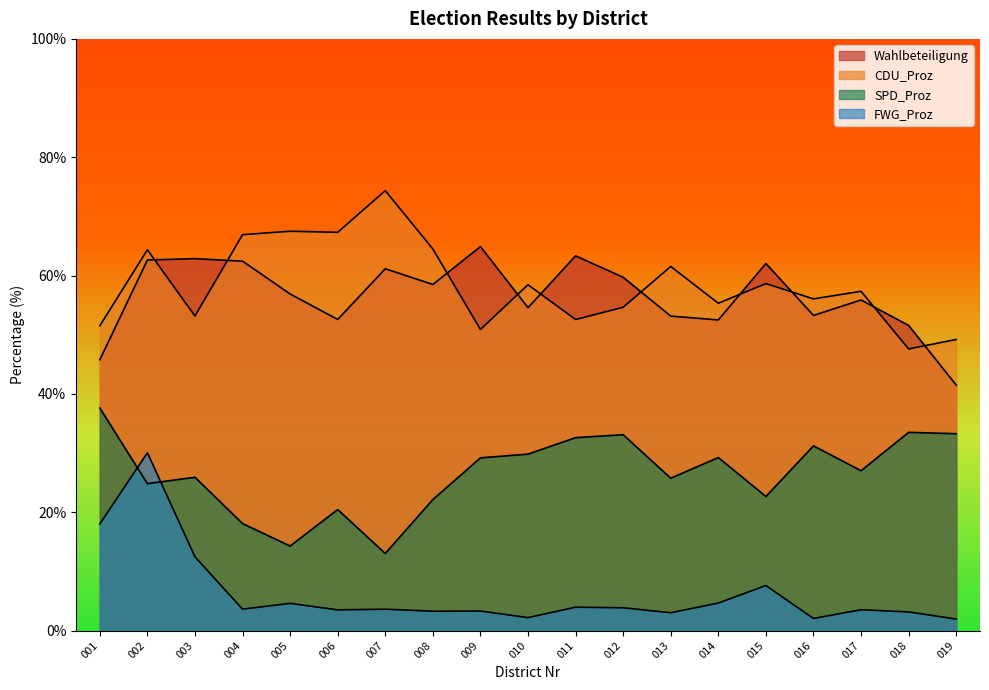

How many data points in FWG_Proz are above 3?

16